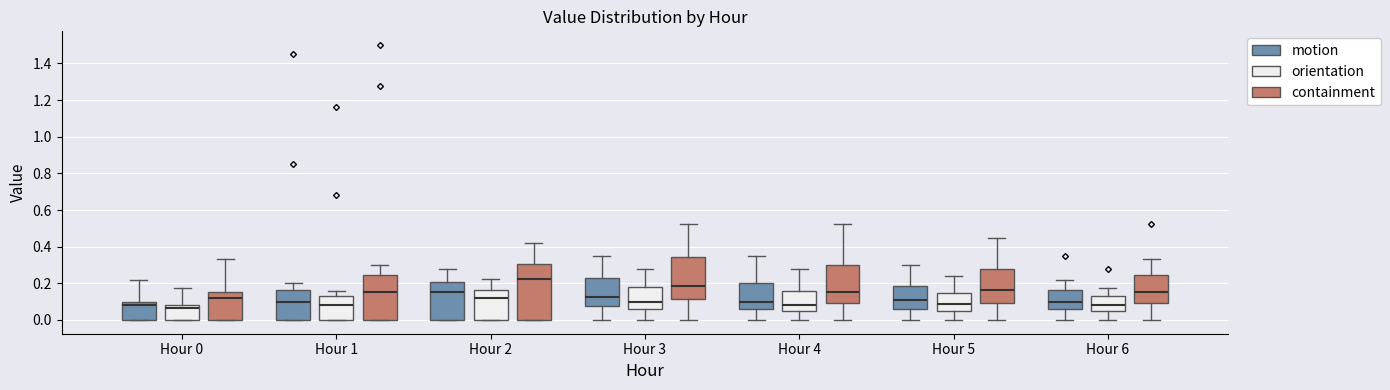

Reading left to right, transcribe this box plot: for each box, give where its median line is, the range the box spans, and where its two whiskers end, as read against the y-axis. The values are not printed on the chart, so give them approximately, as read against the axis.

Hour 0 (motion): median 0.08, box 0.00 to 0.10, whiskers 0.00 to 0.22
Hour 0 (orientation): median 0.06, box 0.00 to 0.08, whiskers 0.00 to 0.18
Hour 0 (containment): median 0.12, box 0.00 to 0.16, whiskers 0.00 to 0.34
Hour 1 (motion): median 0.10, box 0.00 to 0.16, whiskers 0.00 to 0.20
Hour 1 (orientation): median 0.08, box 0.00 to 0.14, whiskers 0.00 to 0.16
Hour 1 (containment): median 0.16, box 0.00 to 0.24, whiskers 0.00 to 0.30
Hour 2 (motion): median 0.16, box 0.00 to 0.20, whiskers 0.00 to 0.28
Hour 2 (orientation): median 0.12, box 0.00 to 0.16, whiskers 0.00 to 0.22
Hour 2 (containment): median 0.22, box 0.00 to 0.30, whiskers 0.00 to 0.42
Hour 3 (motion): median 0.12, box 0.08 to 0.22, whiskers 0.00 to 0.36
Hour 3 (orientation): median 0.10, box 0.06 to 0.18, whiskers 0.00 to 0.28
Hour 3 (containment): median 0.18, box 0.12 to 0.34, whiskers 0.00 to 0.52
Hour 4 (motion): median 0.10, box 0.06 to 0.20, whiskers 0.00 to 0.36
Hour 4 (orientation): median 0.08, box 0.04 to 0.16, whiskers 0.00 to 0.28
Hour 4 (containment): median 0.16, box 0.10 to 0.30, whiskers 0.00 to 0.52
Hour 5 (motion): median 0.12, box 0.06 to 0.18, whiskers 0.00 to 0.30
Hour 5 (orientation): median 0.08, box 0.04 to 0.14, whiskers 0.00 to 0.24
Hour 5 (containment): median 0.16, box 0.10 to 0.28, whiskers 0.00 to 0.46
Hour 6 (motion): median 0.10, box 0.06 to 0.16, whiskers 0.00 to 0.22
Hour 6 (orientation): median 0.08, box 0.04 to 0.14, whiskers 0.00 to 0.18
Hour 6 (containment): median 0.16, box 0.10 to 0.24, whiskers 0.00 to 0.34